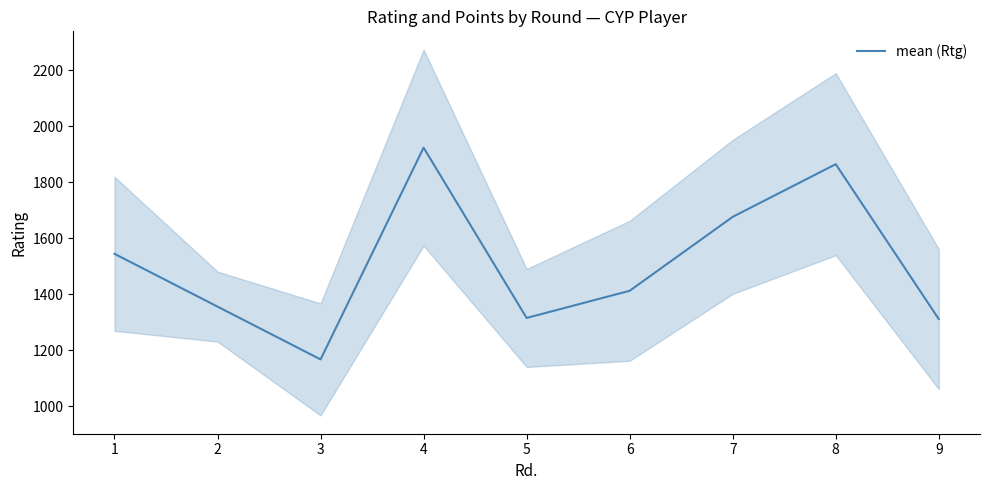

What is the ratio of the value at 7 to the value at 4?

0.9